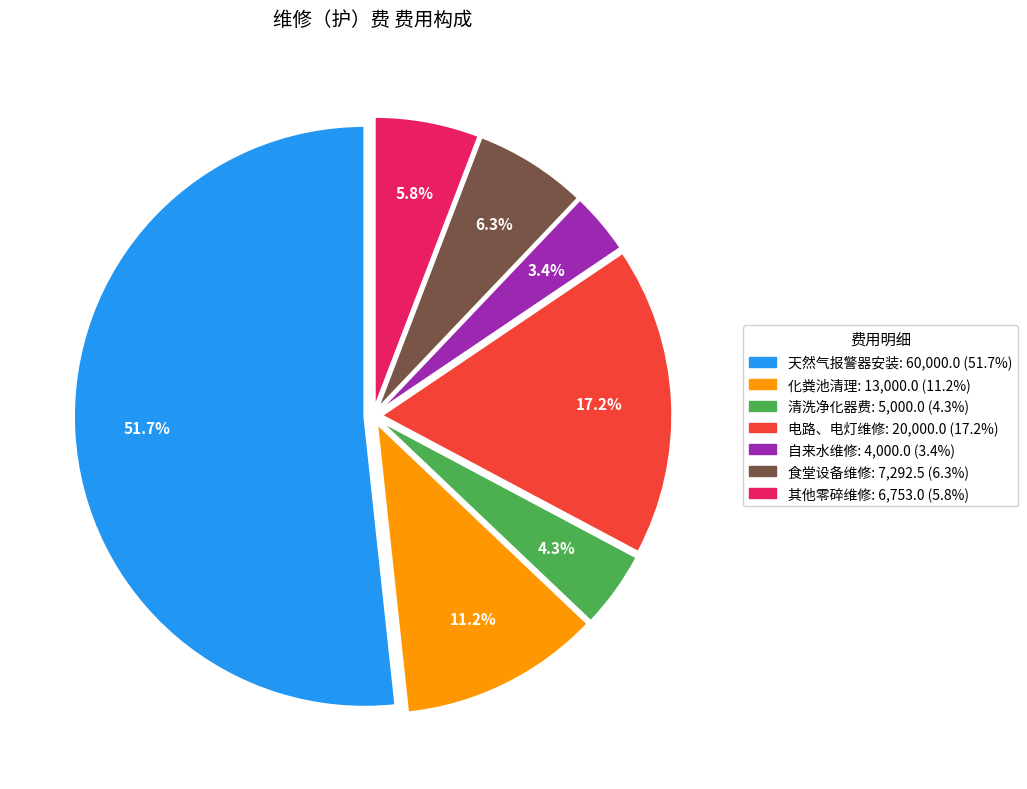

What is the ratio of the value at 食堂设备维修 to the value at 化粪池清理?

0.6